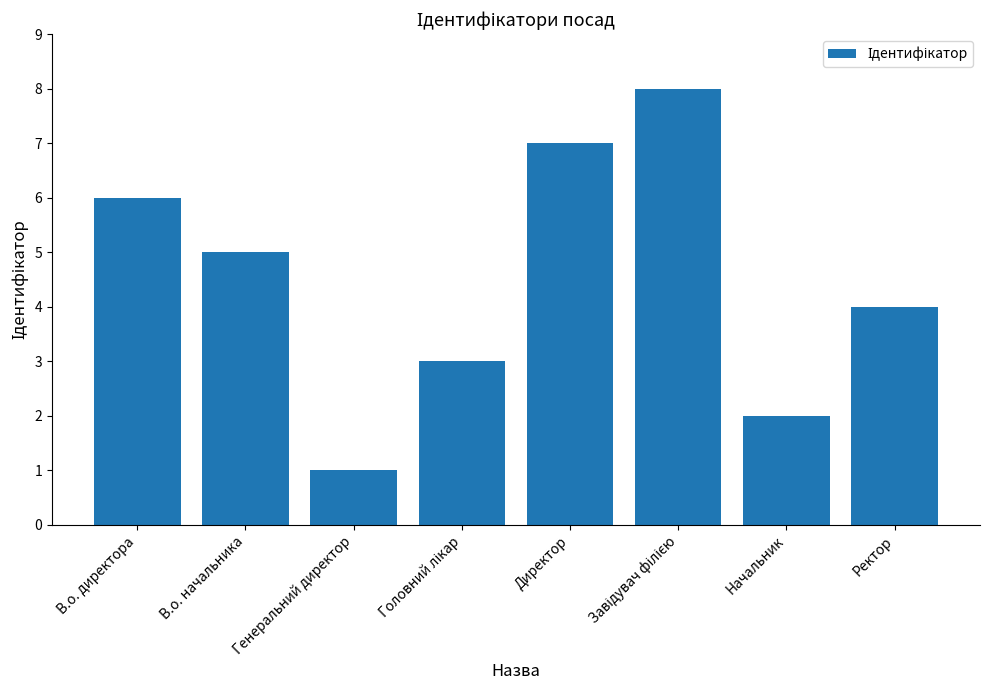

What position from the right is Ректор?

1